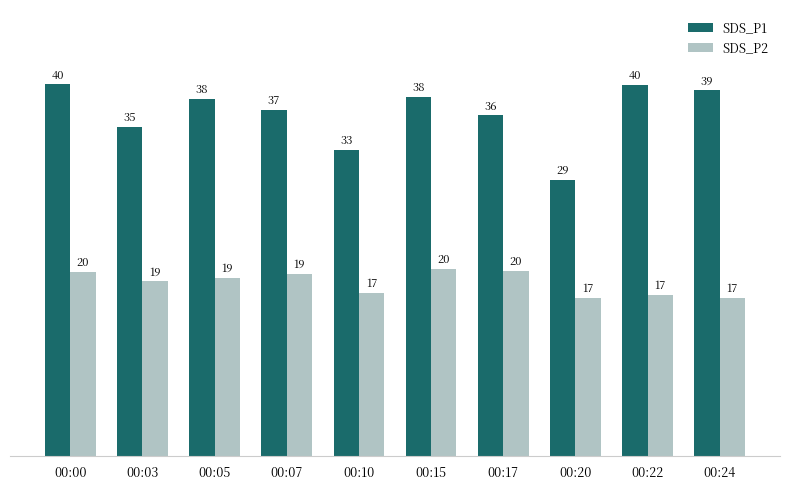

What are all the series names shown in the legend?

SDS_P1, SDS_P2